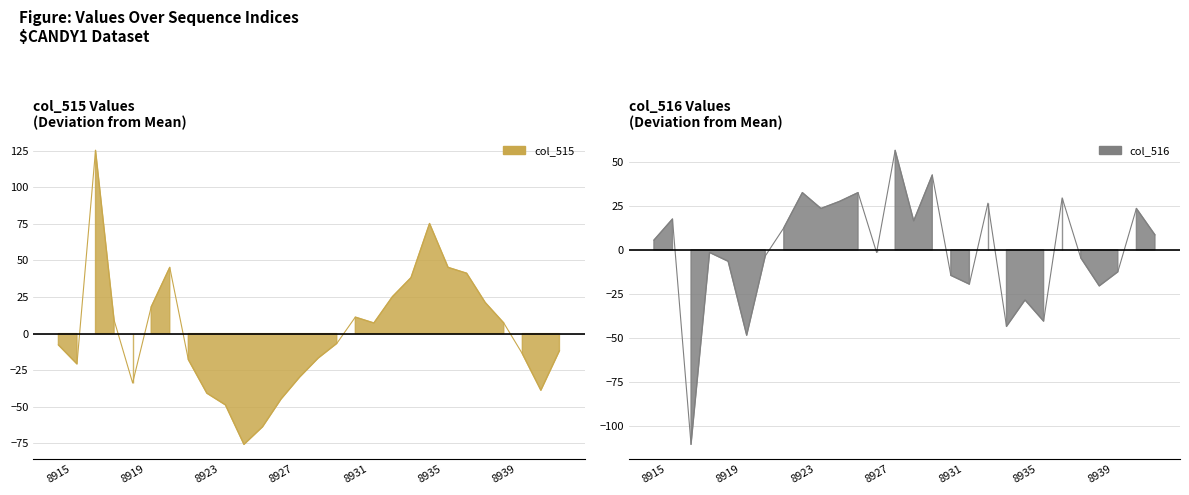

Which series ends up on top after the final intersection of col_516 and col_515?

col_516